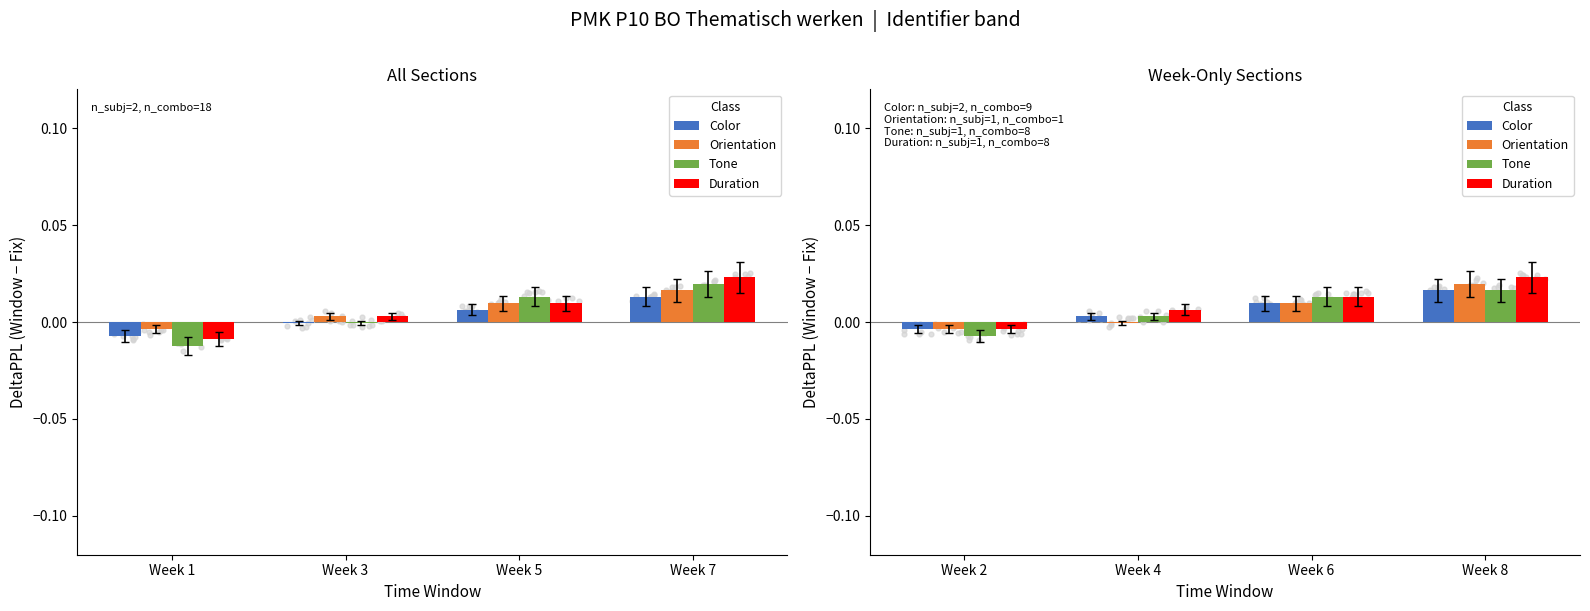

Which series reaches the minimum Y coordinate?

Tone